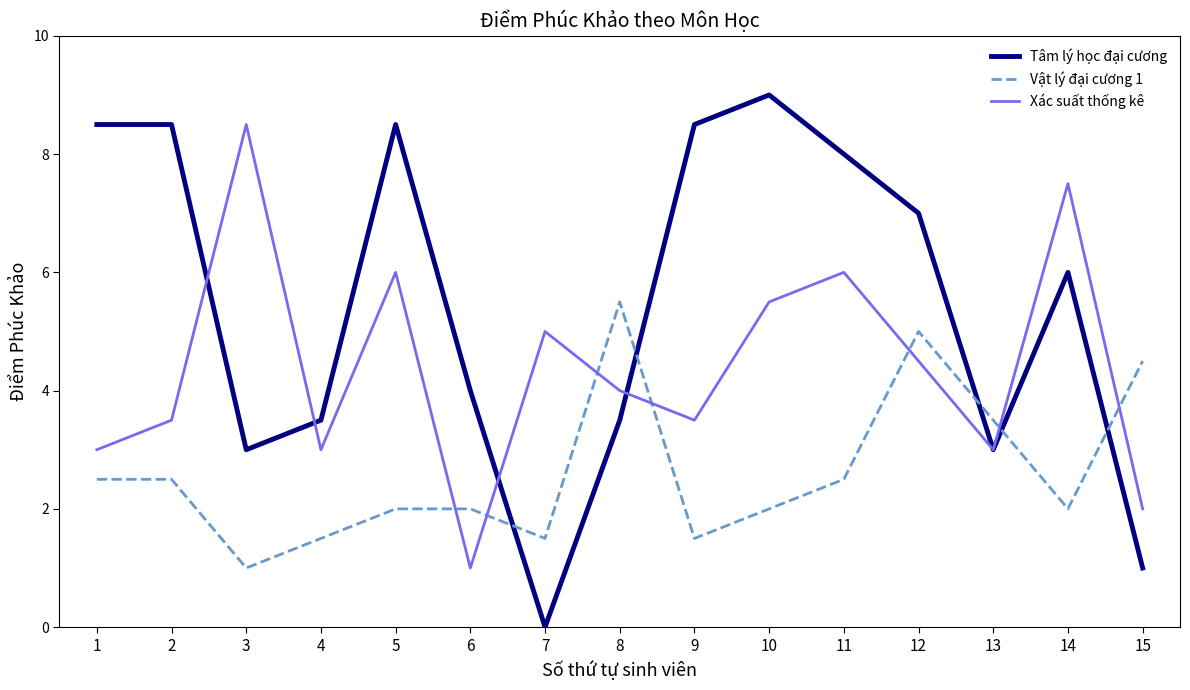

Is this an area chart (filled region under the line)?

No